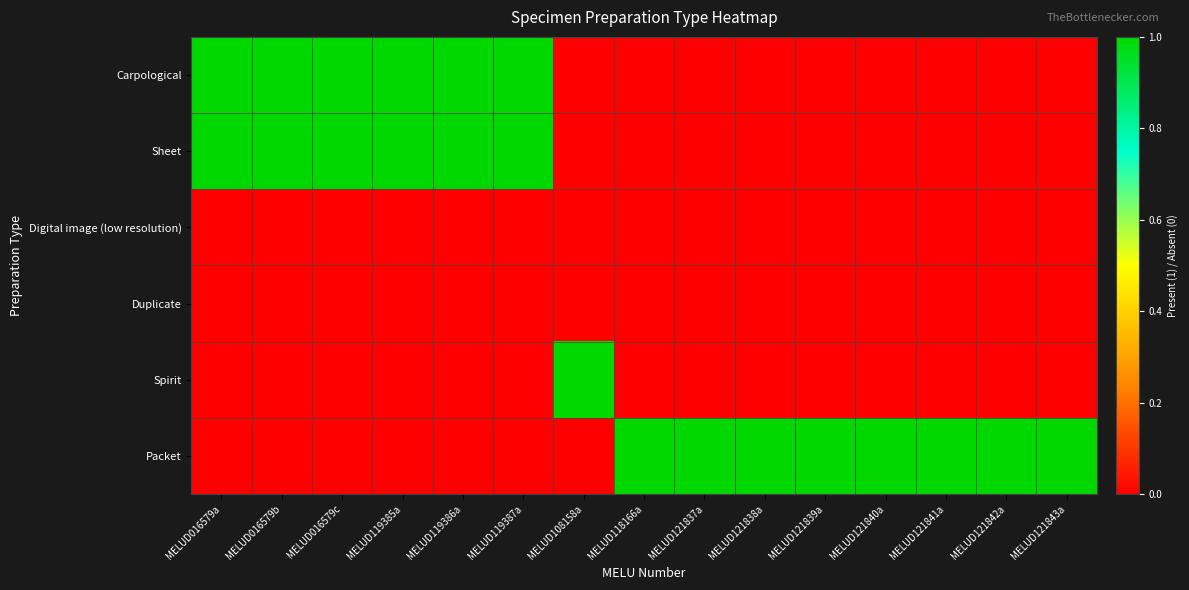

What is the total value across all series at MELUD119386a?

2